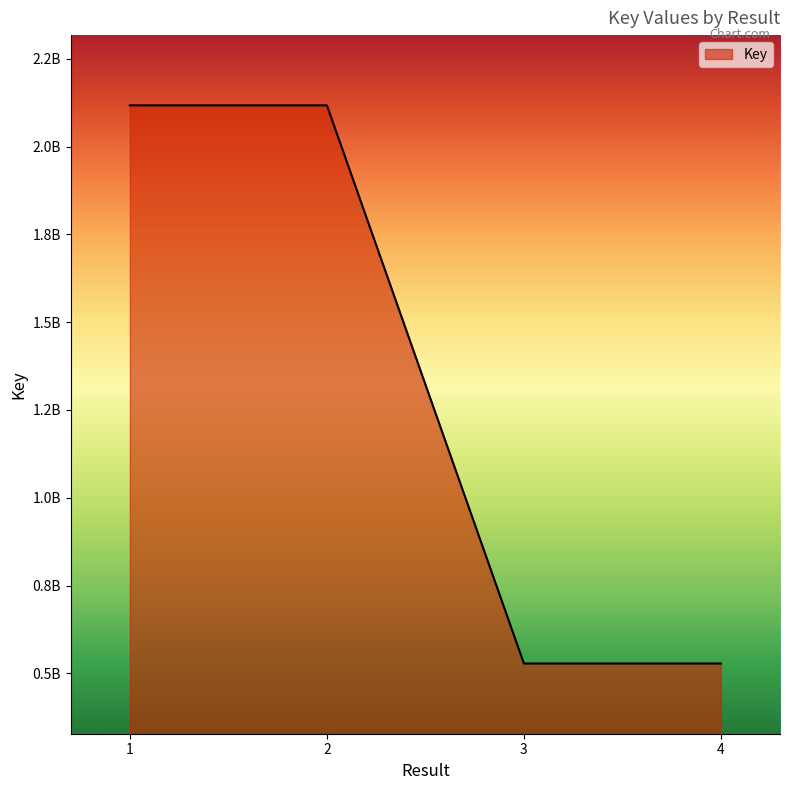

Is it true that the value at 3 is 528031896?

True